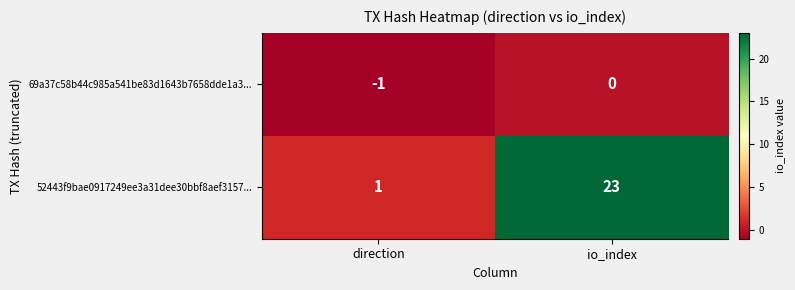

Which series has the largest range (max minus min)?

52443f9bae0917249ee3a31dee30bbf8aef3157...